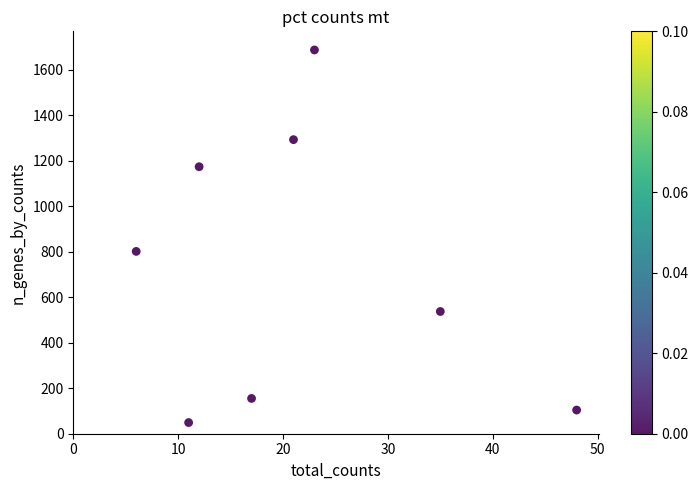

What is the average X value?

22